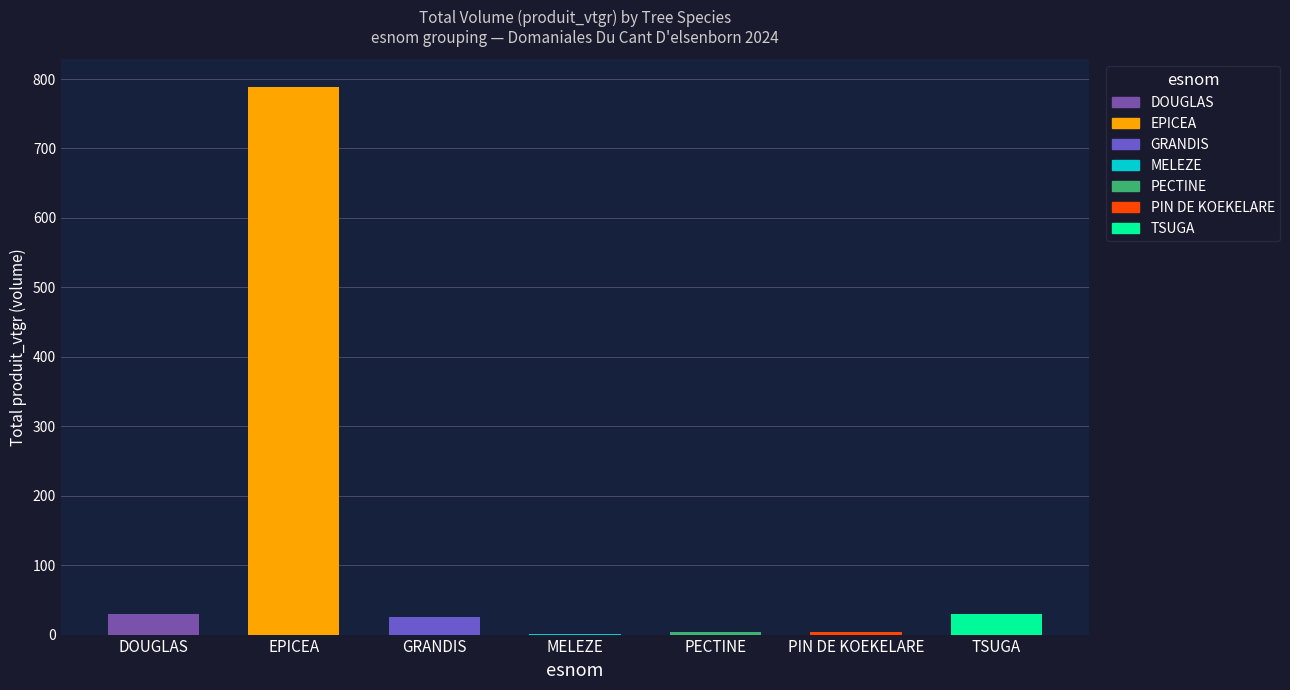

How many data points are less than 25?

3